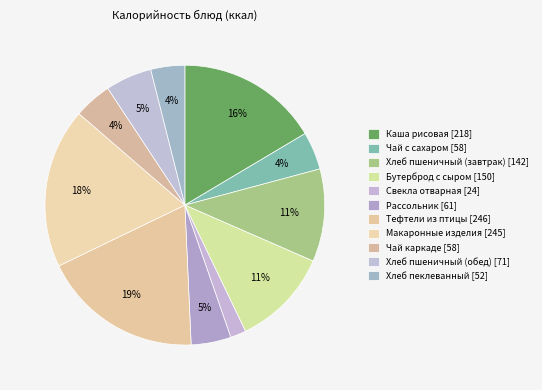

Is it true that Хлеб пшеничный (завтрак) [142] is 11% of the pie?

True